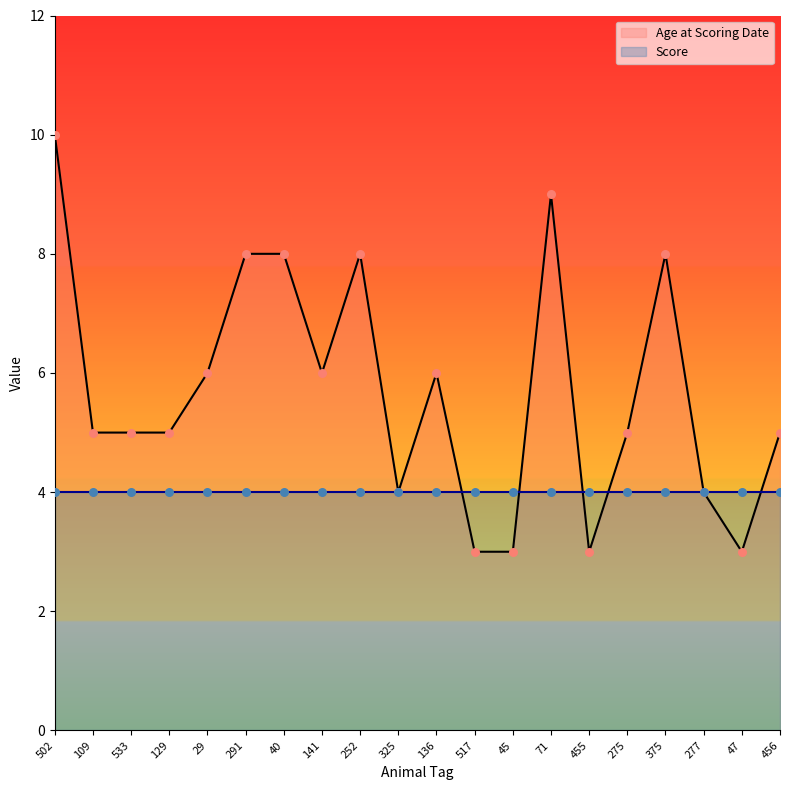

What is the change in value from 533 to 325?

-1